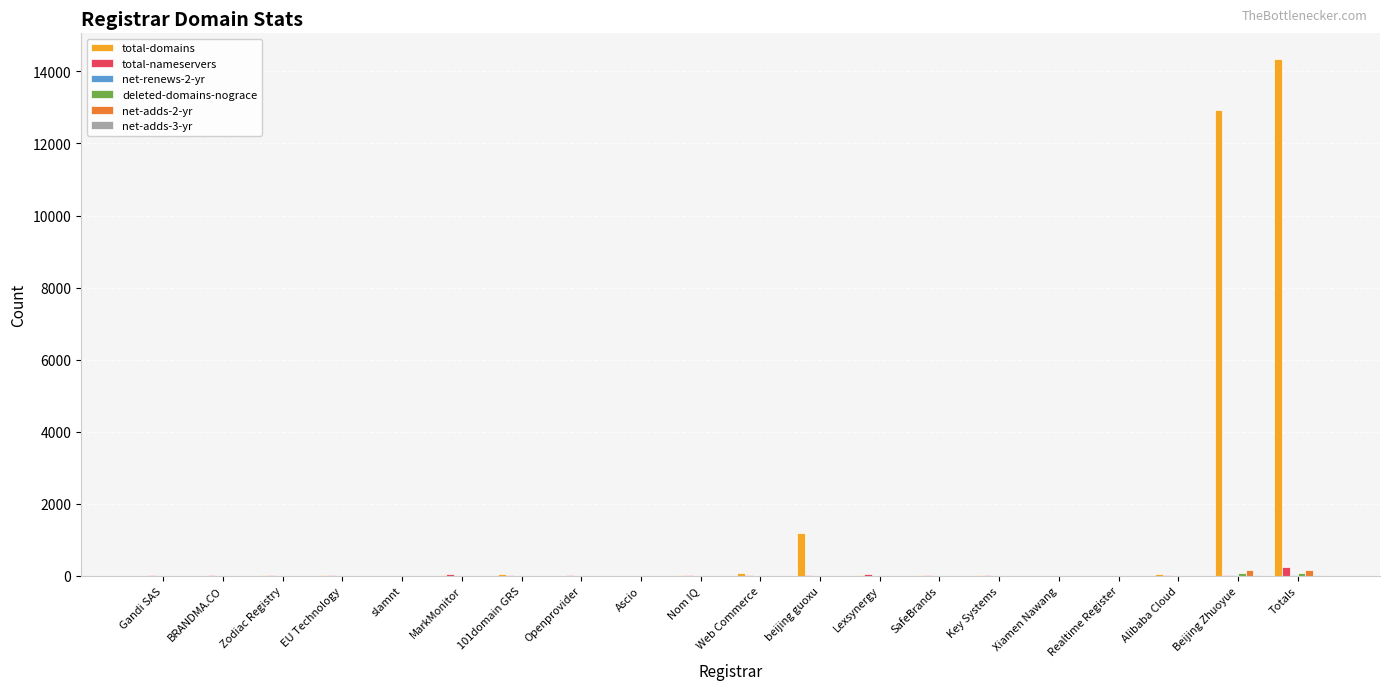

How many distinct data groups are displayed?

6